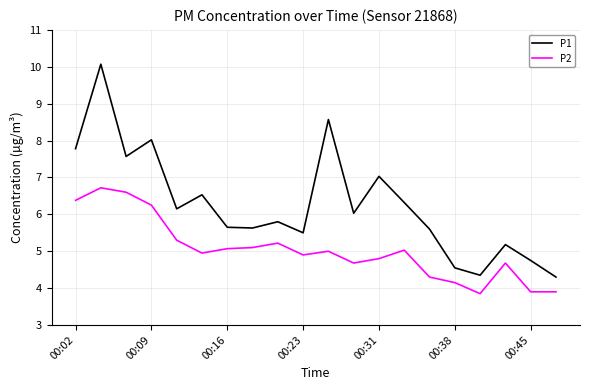

Which series has the largest range (max minus min)?

P1